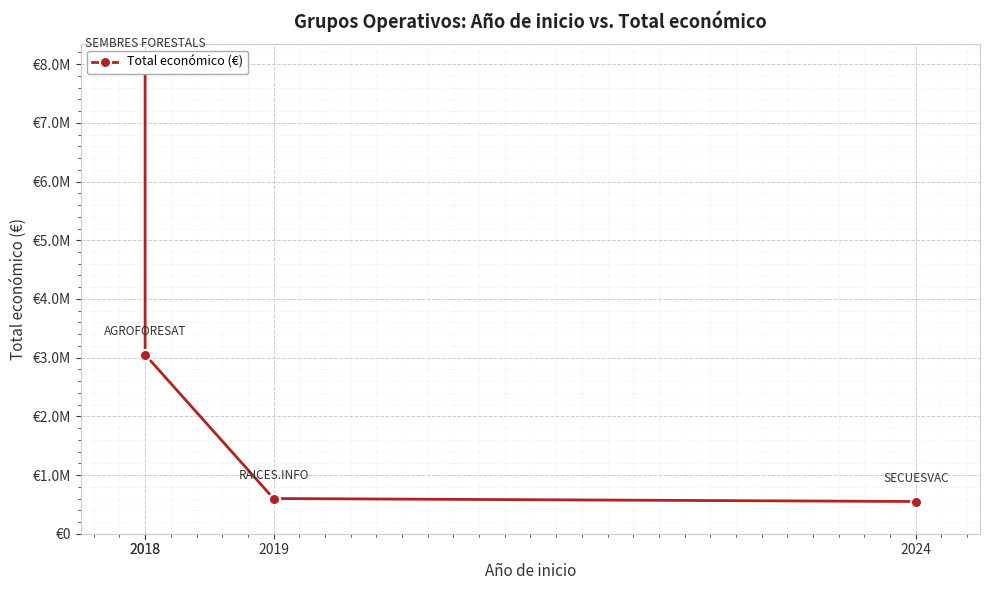

What is the change in value from 2018 to 2019?

-2451968